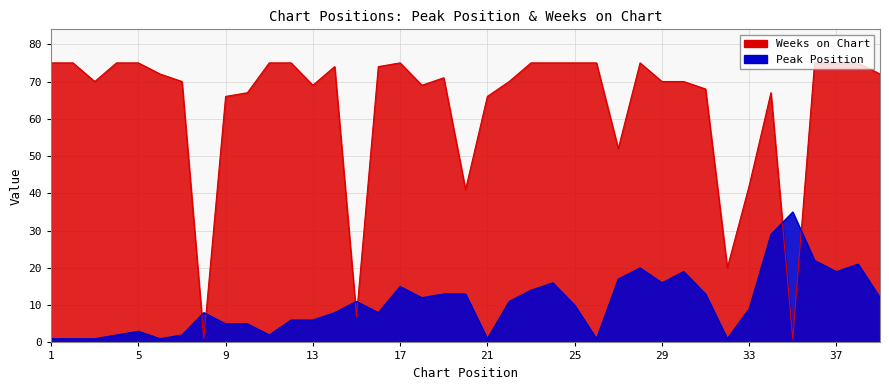

Which series ends up on top after the final intersection of Peak Position and Weeks on Chart?

Weeks on Chart